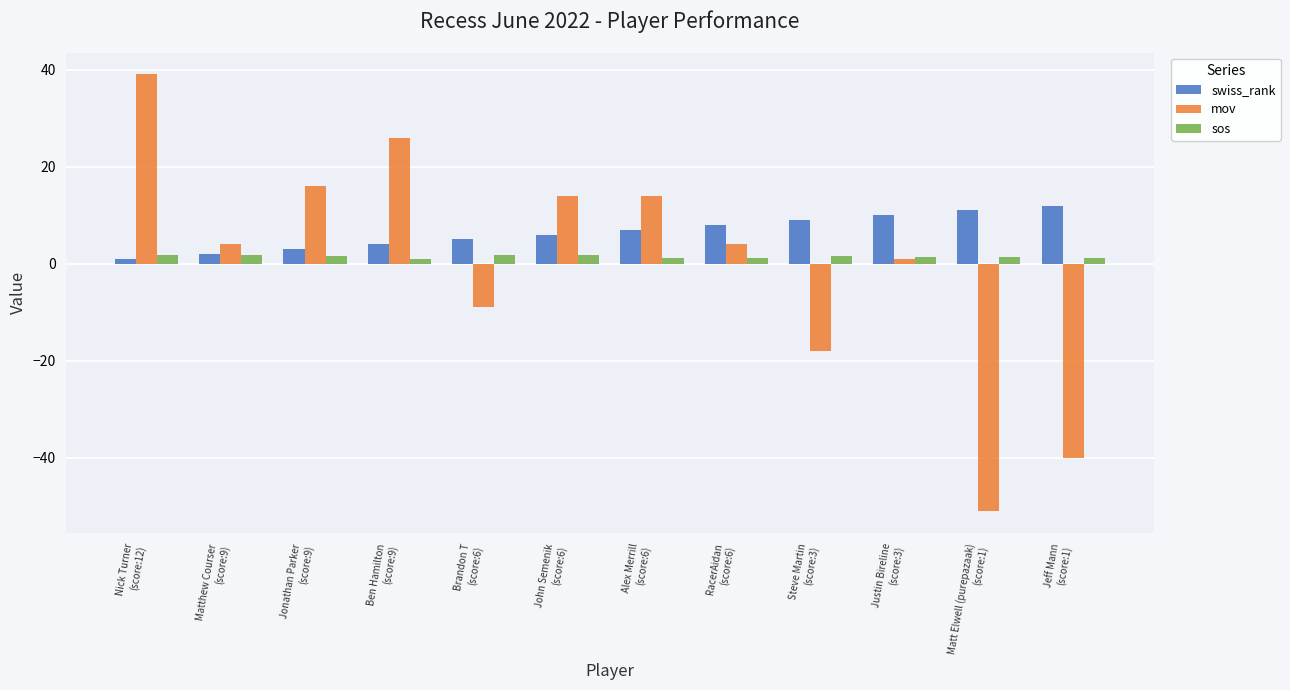

Where is swiss_rank nearest to the value 6?

John Semenik
(score:6)